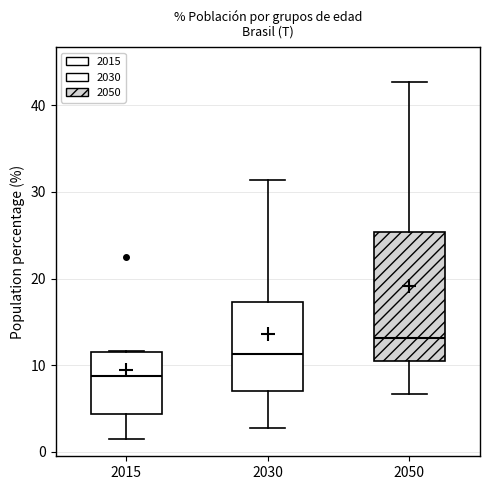

Reading left to right, transcribe this box plot: for each box, give where its median line is, the range the box spans, and where its two whiskers end, as read against the y-axis. The values are not printed on the chart, so give them approximately, as read against the axis.

2015: median 9, box 4 to 11, whiskers 2 to 12
2030: median 11, box 7 to 17, whiskers 3 to 31
2050: median 13, box 11 to 25, whiskers 7 to 43